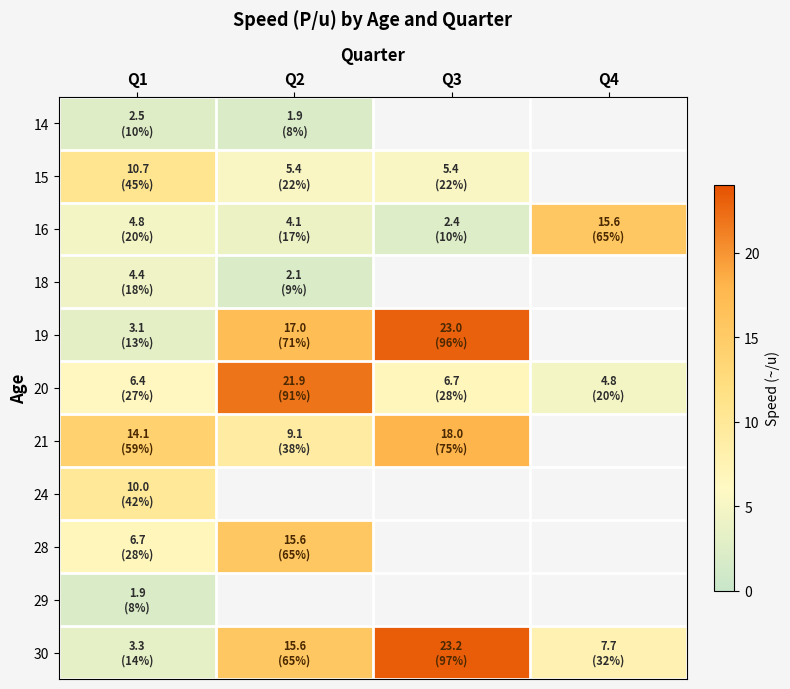

Rank the series at Q1 from lowest to highest value.

29, 14, 19, 30, 18, 16, 20, 28, 24, 15, 21